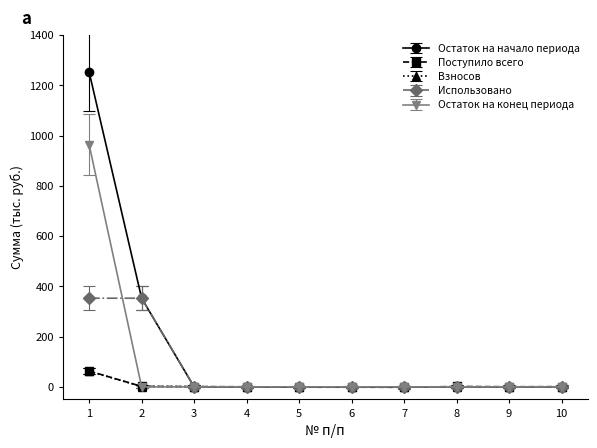

The value of Остаток на конец периода at 10 is 0.0. True or false?

True